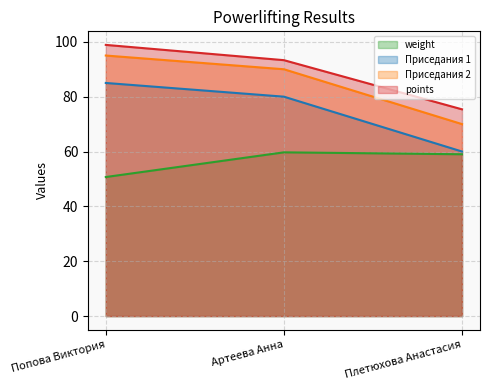

What are all the series names shown in the legend?

weight, Приседания 1, Приседания 2, points